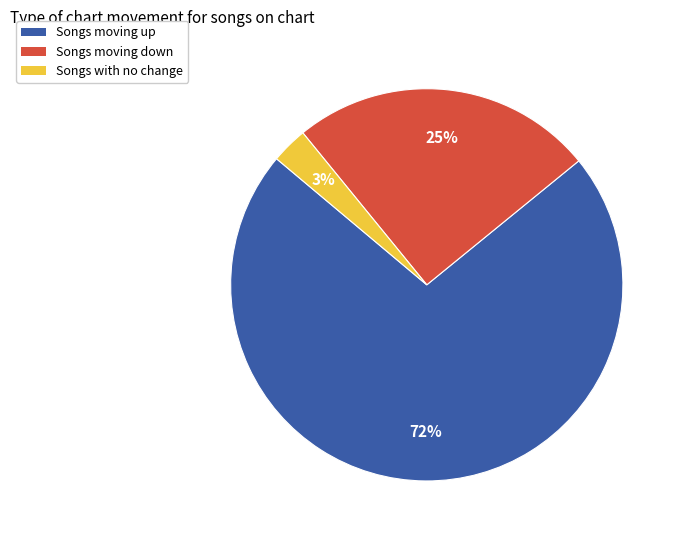

Rank the categories by value from highest to lowest.

Songs moving up, Songs moving down, Songs with no change